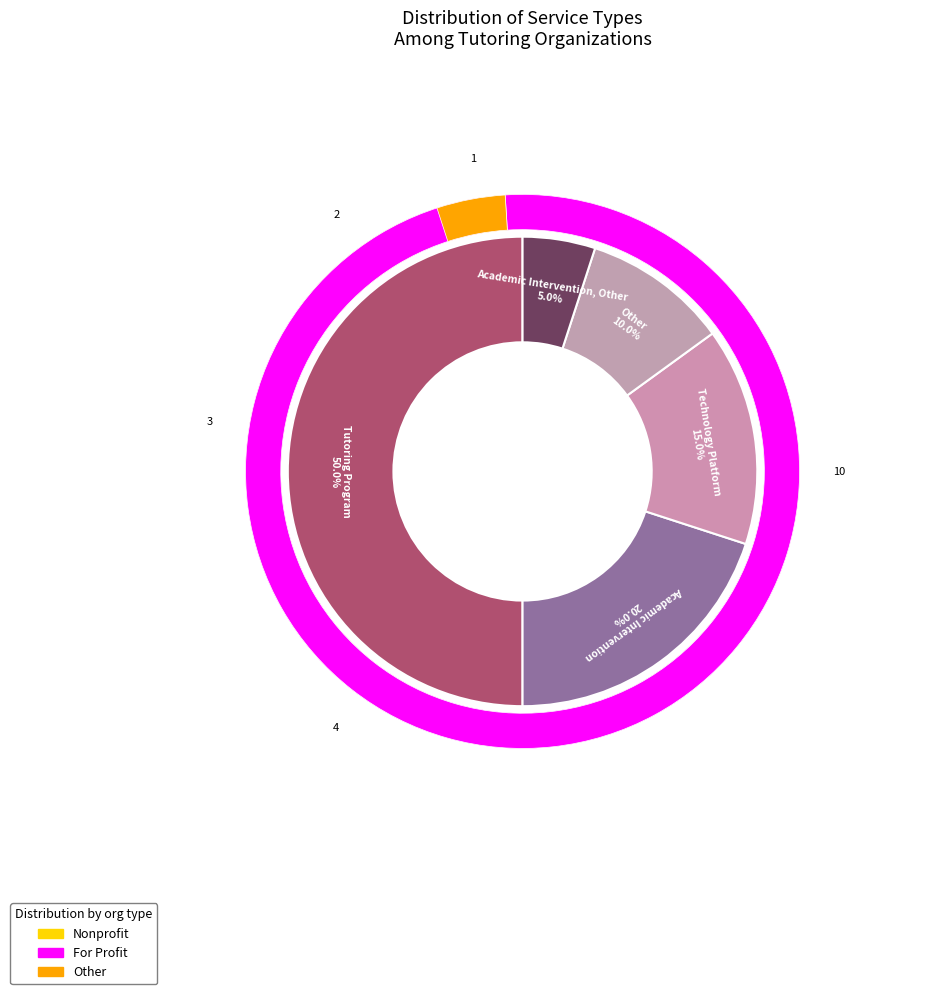

What percentage is the Tutoring Program slice, to the nearest percent?

50%